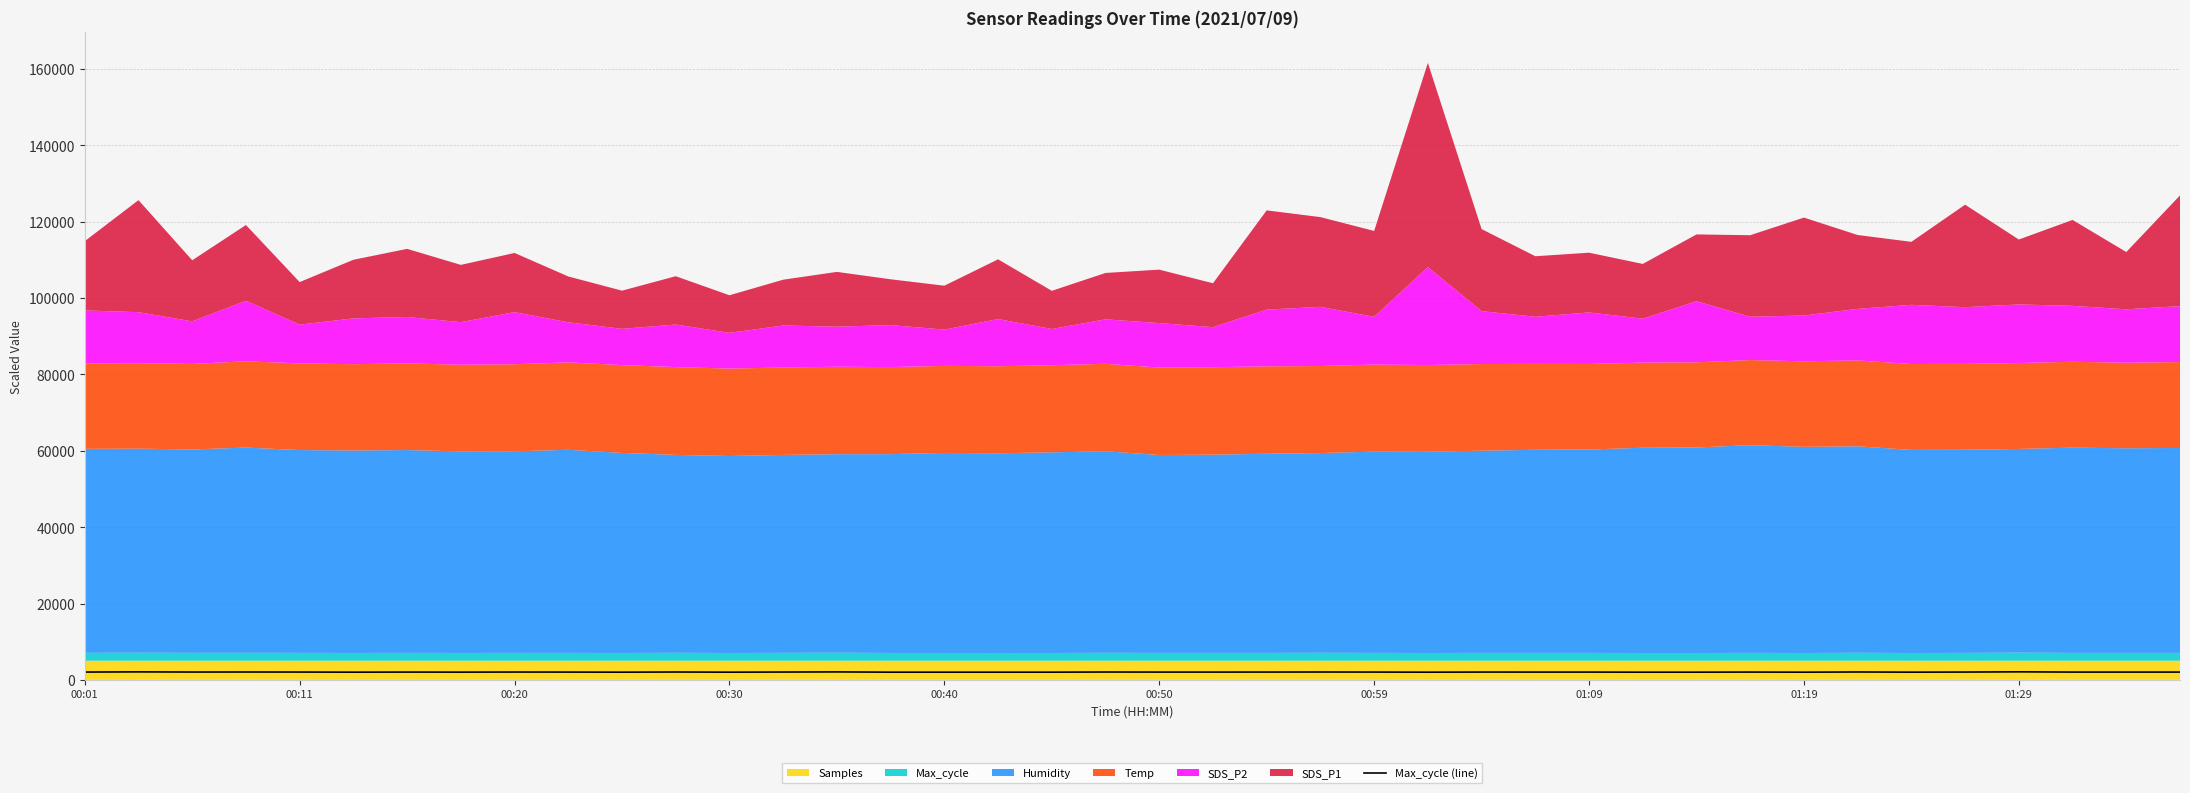

How many points are higher than both their immediate neighbors (excluding endpoints)?

13